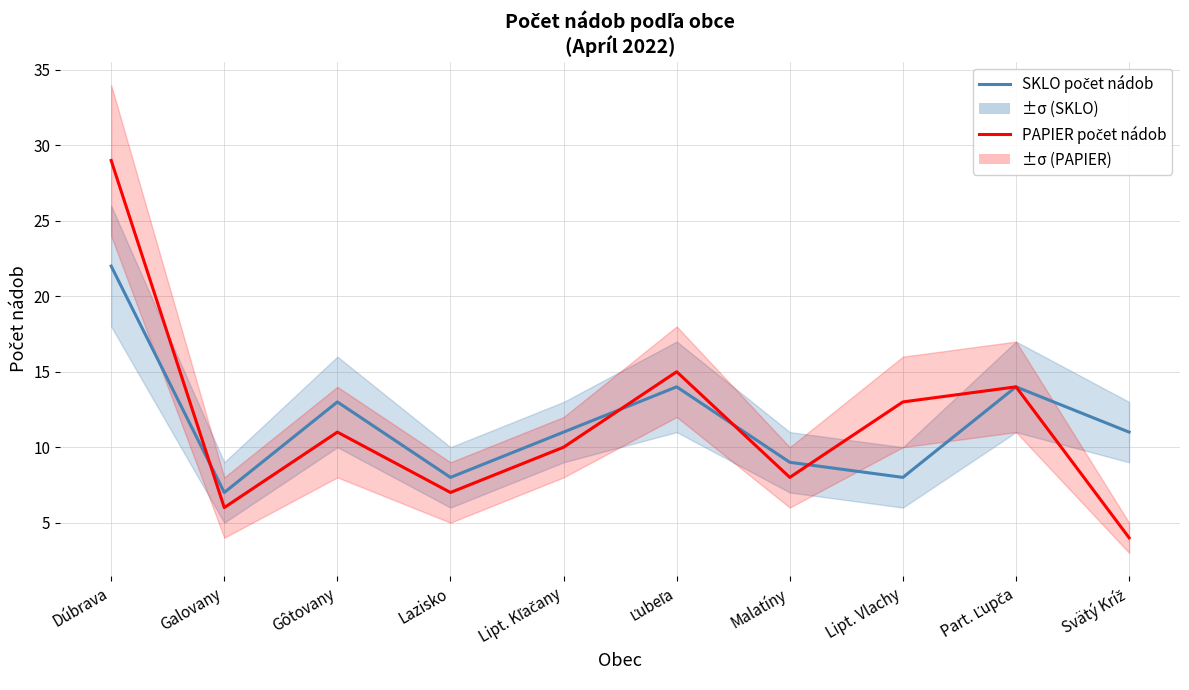

How many intersections are there between PAPIER počet nádob and SKLO počet nádob?

4